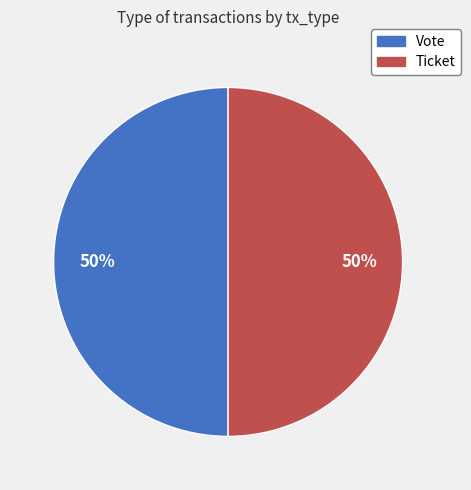

What is the ratio of the value at Vote to the value at Ticket?

1.0